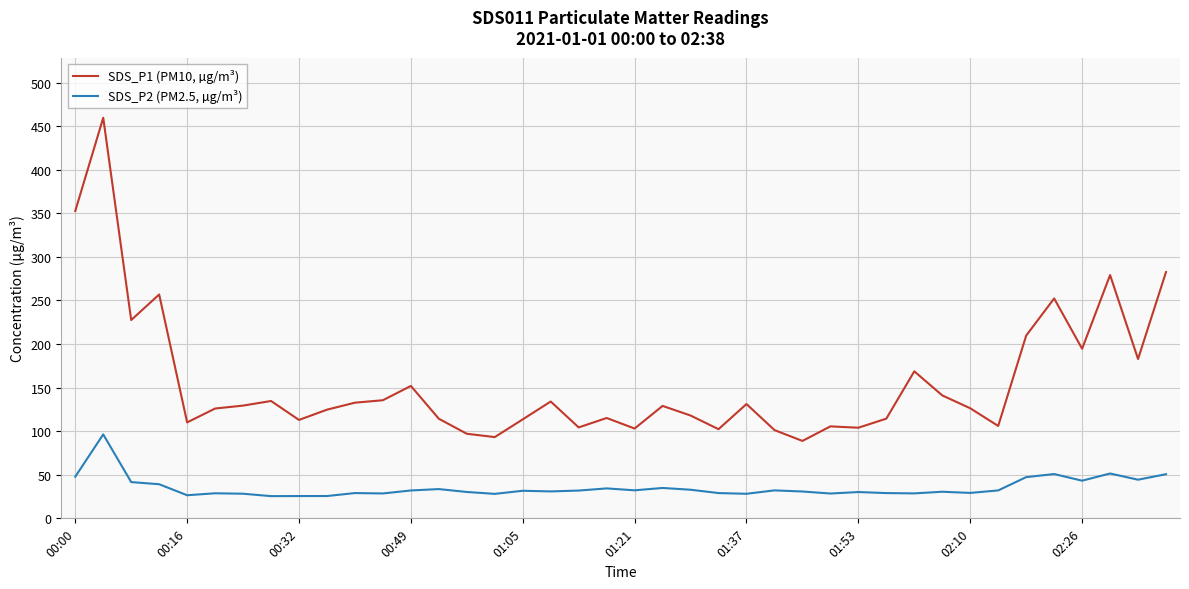

Which series has the largest total across all categories?

SDS_P1 (PM10, µg/m³)